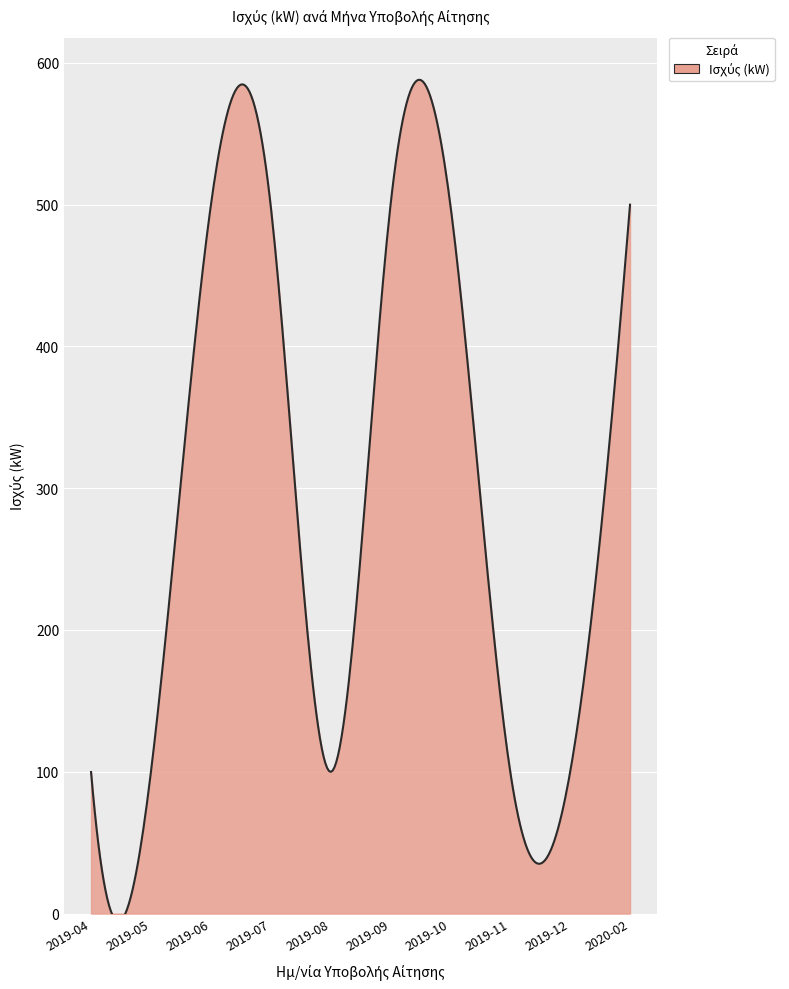

What is the difference between the maximum and minimum values?

593.6